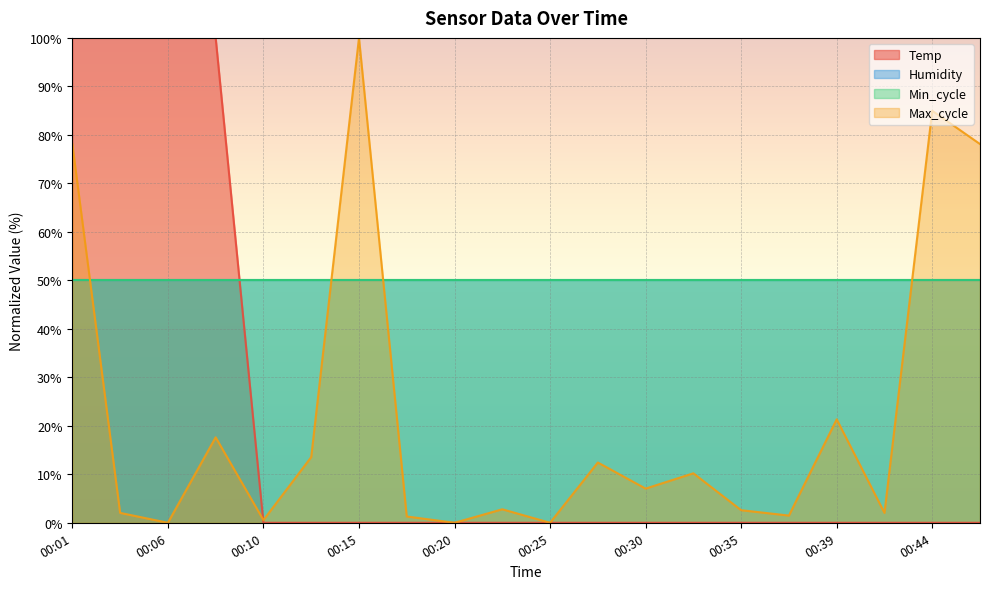

Does the chart display data point markers on the line(s)?

No